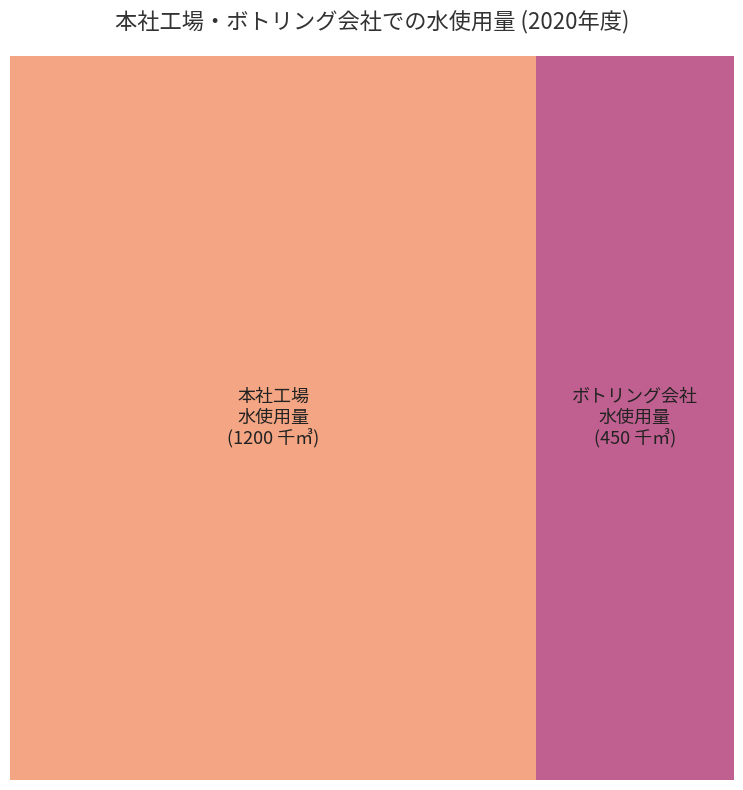

The 2019 slice represents 1% of the pie. True or false?

False